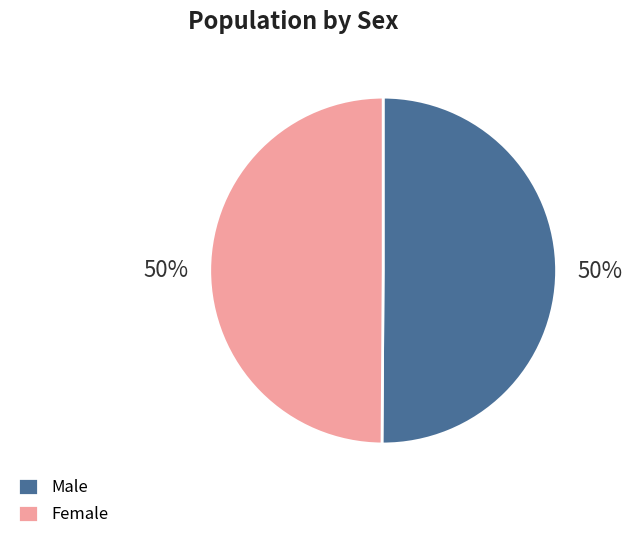

What is the ratio of the value at Male to the value at Female?

1.0